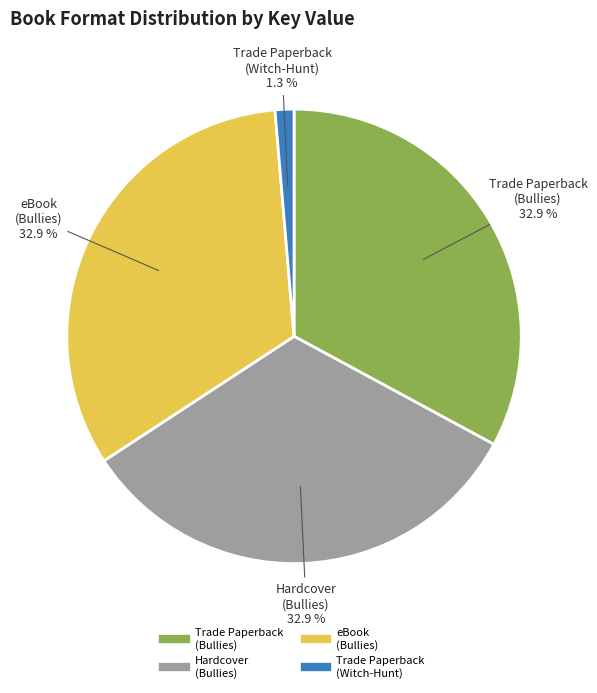

To the nearest percent, what is the average slice percentage?

25%